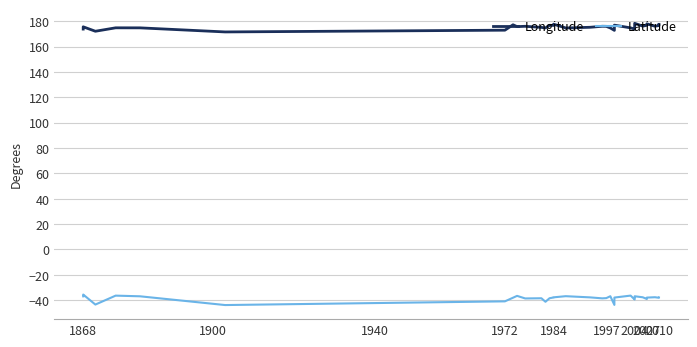

In Latitude, how many points are lower than both neighbors (excluding endpoints)?

9